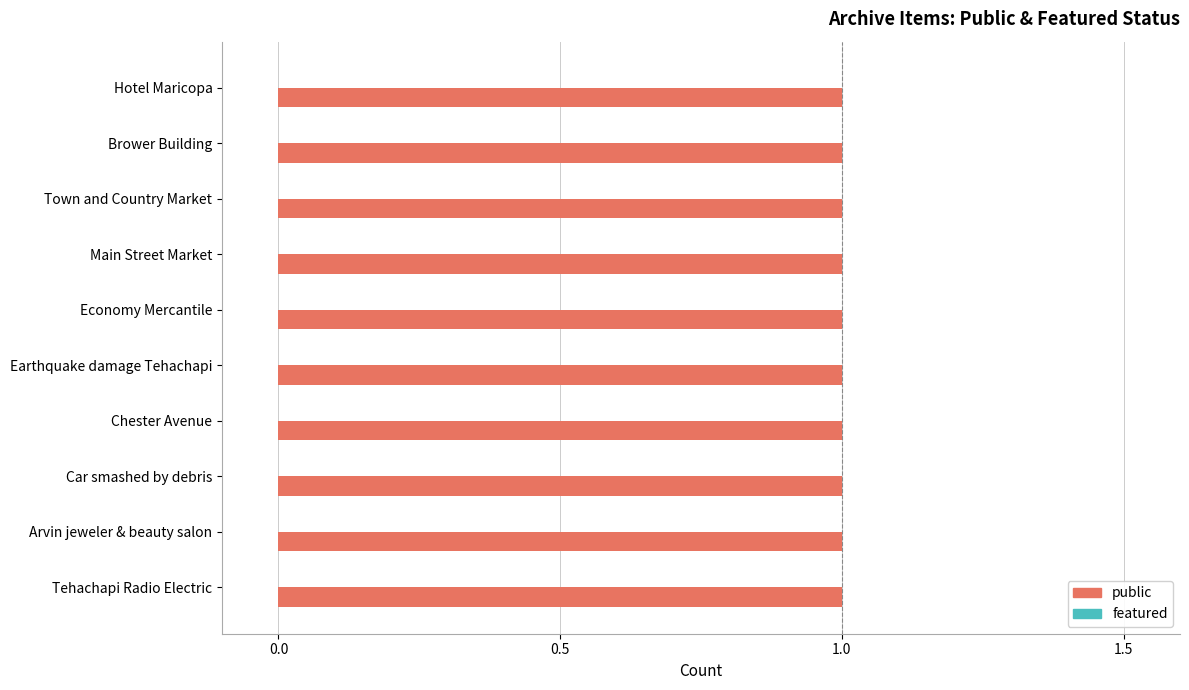

At how many categories does at least one series exceed 0?

10